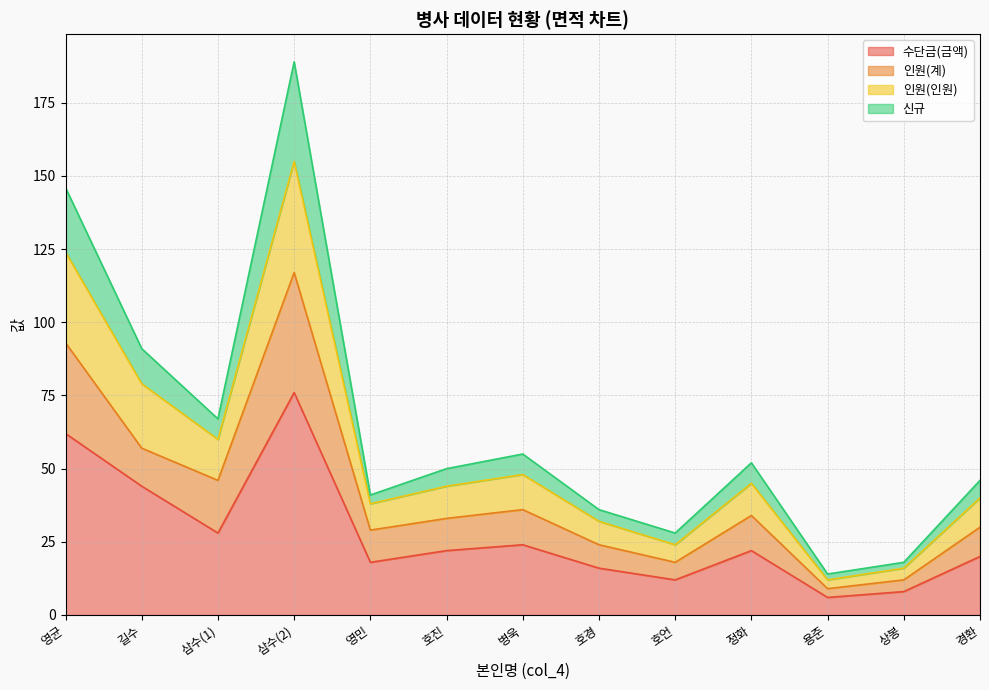

What is the value of the 인원(인원) point at the 4th from the left?

155